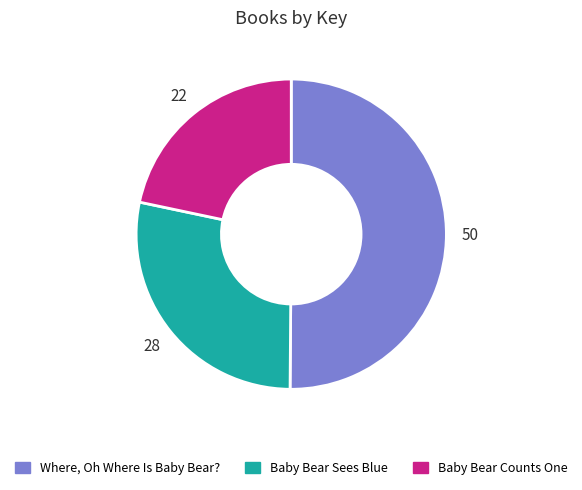

True or false: Baby Bear Sees Blue accounts for 42% of the total.

False